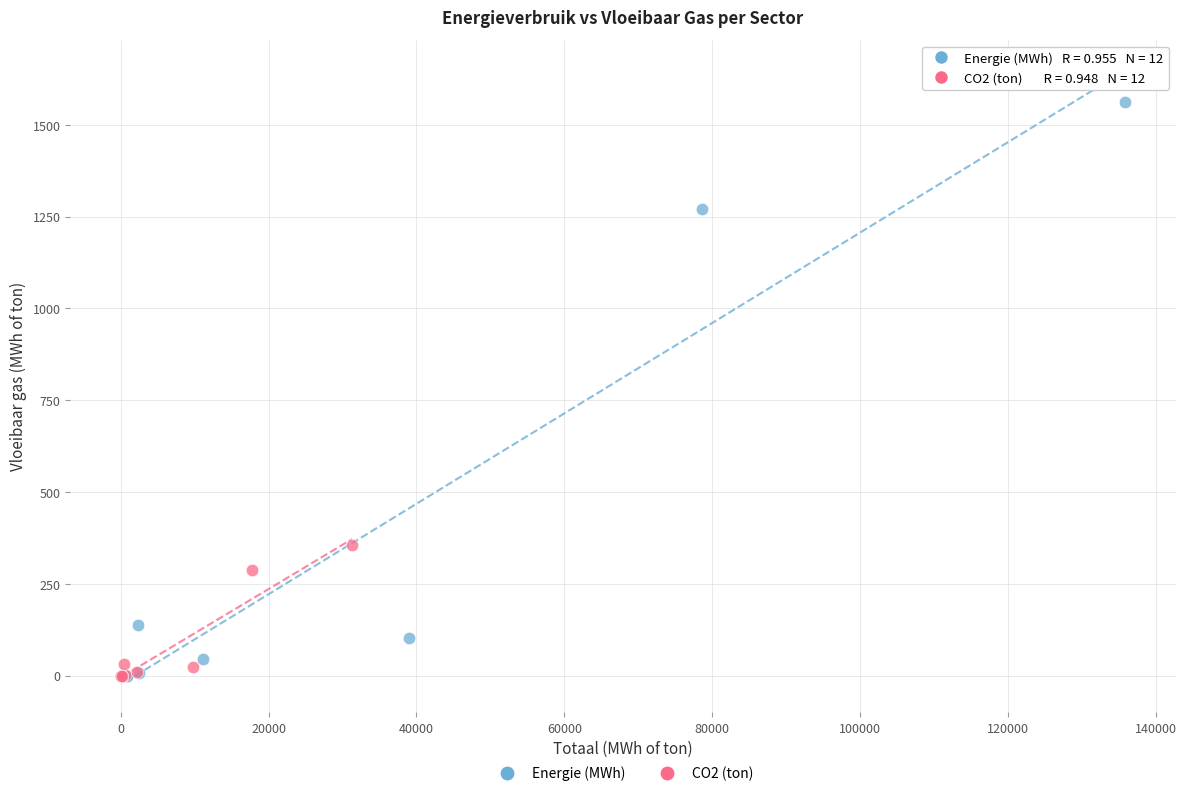

Which series contains the highest Y value?

Energie (MWh)